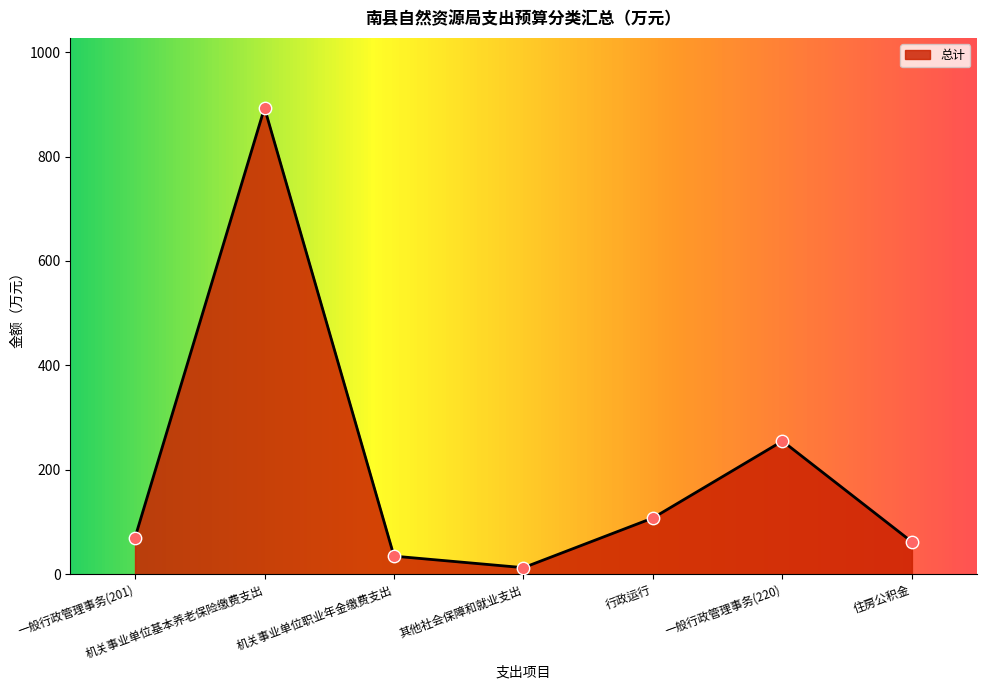

Approximately how many times larger is the value at 一般行政管理事务(220) compared to 行政运行?

2.4